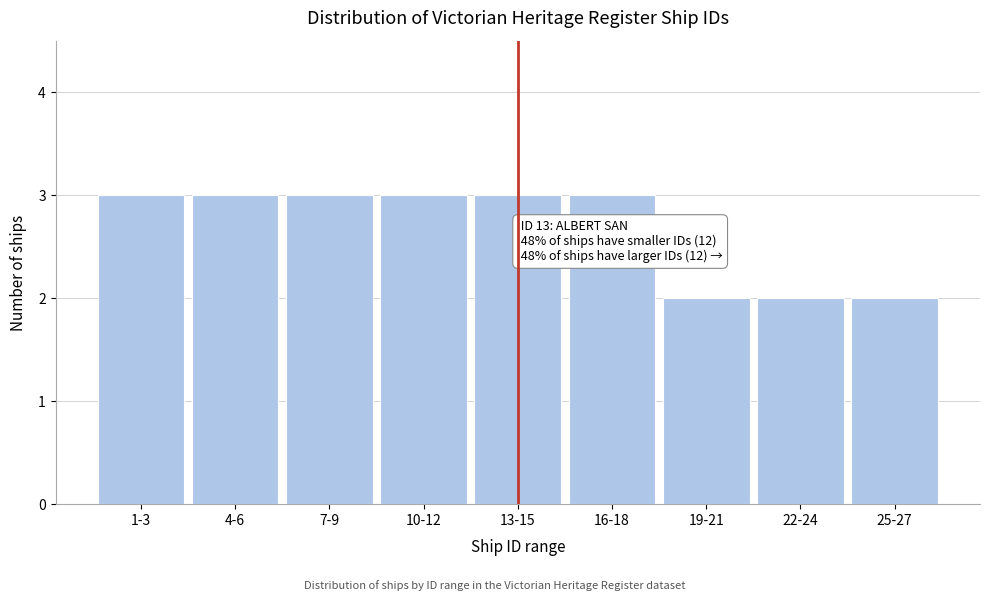

Reading left to right, transcribe all the data shown in this chart.

1-3=3	4-6=3	7-9=3	10-12=3	13-15=3	16-18=3	19-21=2	22-24=2	25-27=2